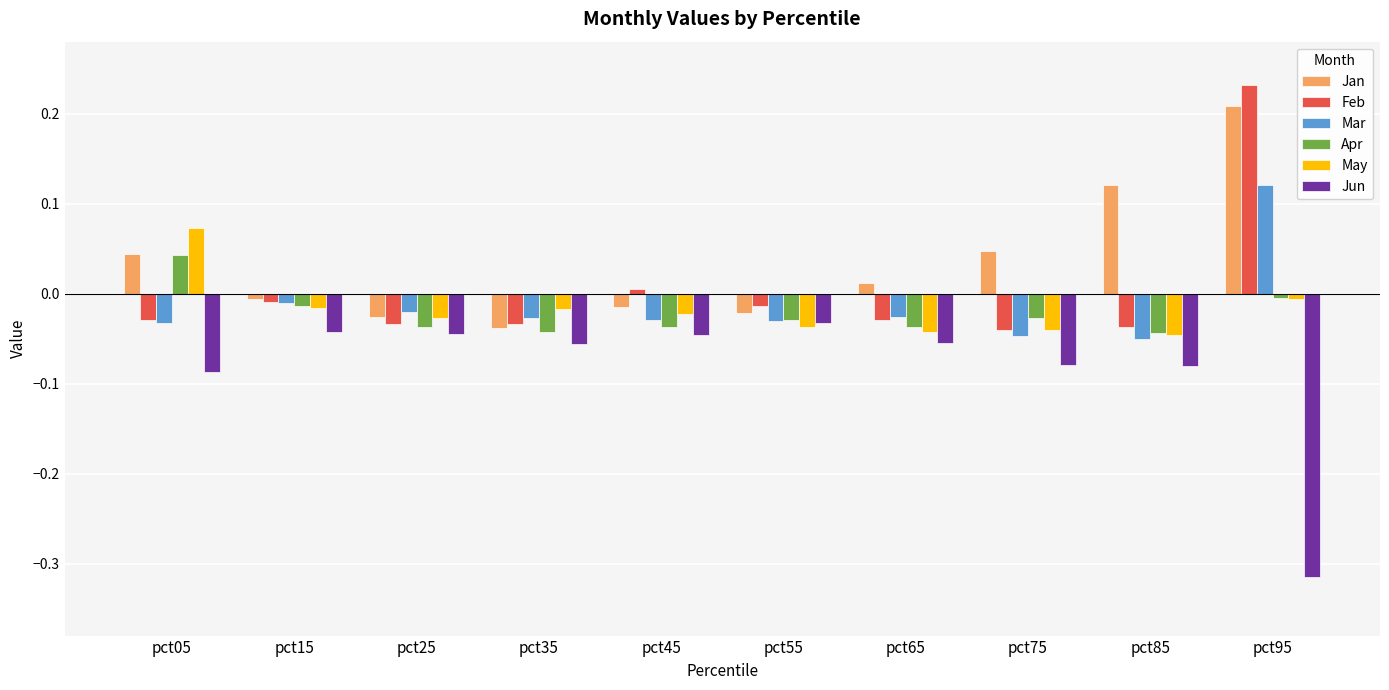

Between pct35 and pct85, which series saw the biggest shift?

Jan